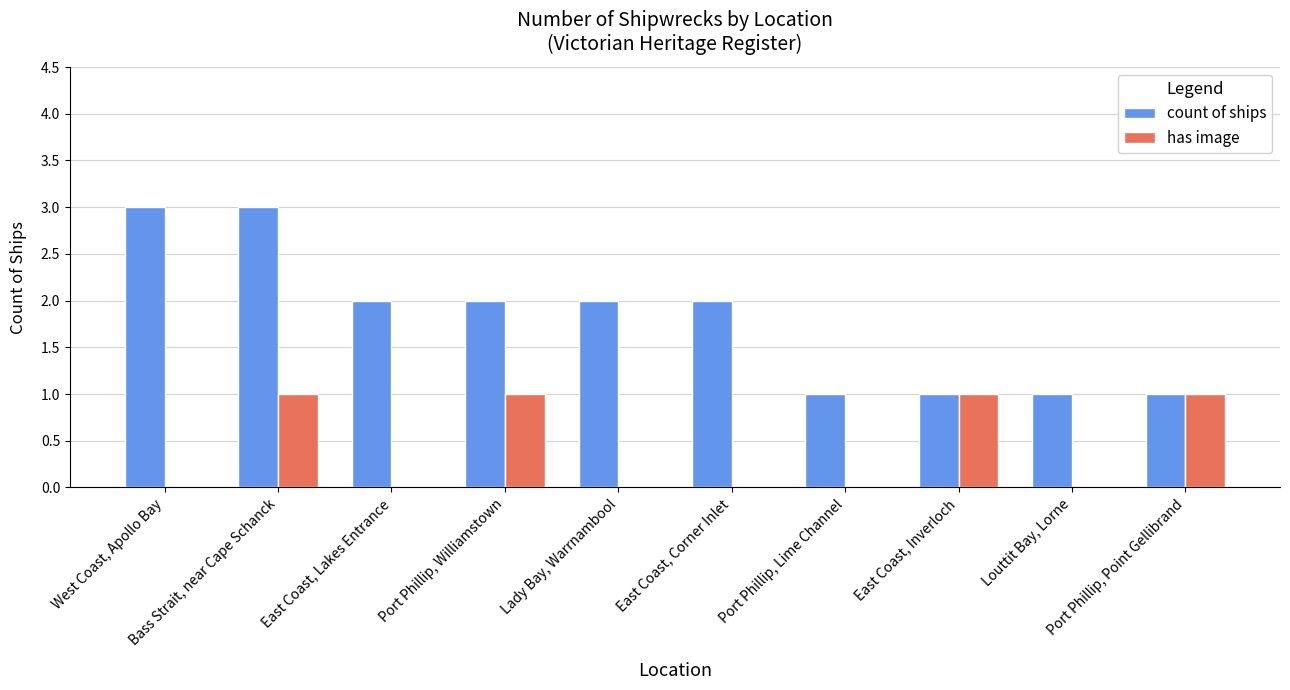

True or false: count of ships has a value of 1 at Port Phillip, Williamstown.

False